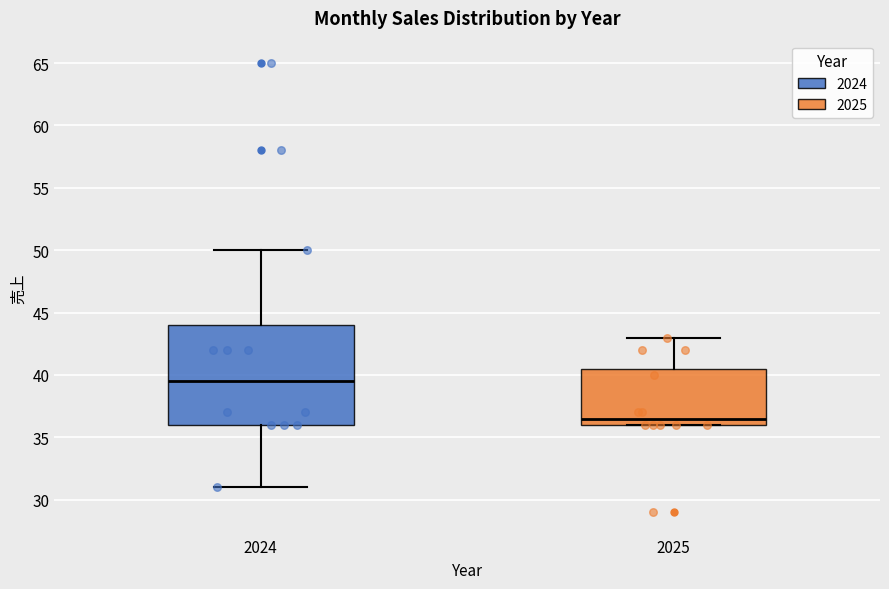

Reading left to right, transcribe this box plot: for each box, give where its median line is, the range the box spans, and where its two whiskers end, as read against the y-axis. The values are not printed on the chart, so give them approximately, as read against the axis.

2024: median 39.5, box 36.0 to 44.0, whiskers 31.0 to 50.0
2025: median 36.5, box 36.0 to 40.5, whiskers 36.0 to 43.0